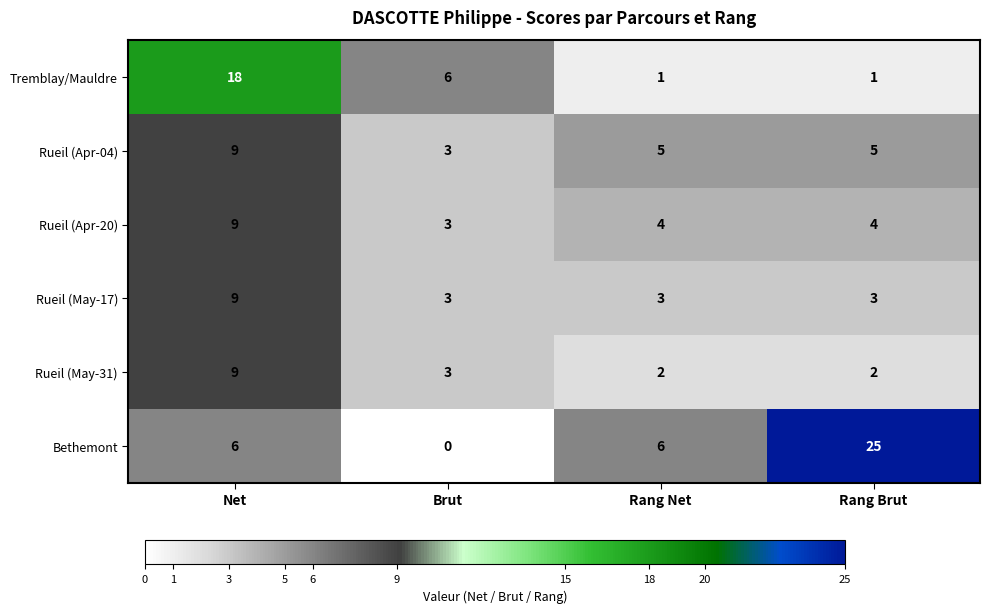

Which category has the lowest value in the Bethemont series?

Brut